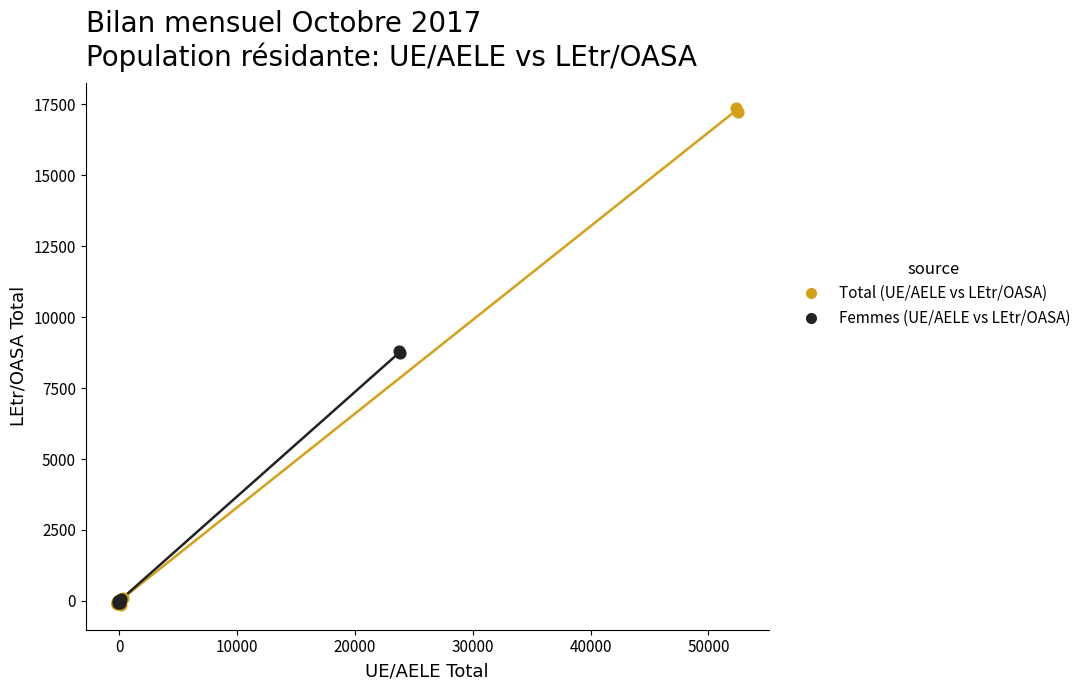

Which series has the largest Y range (max minus min)?

Total (UE/AELE vs LEtr/OASA)